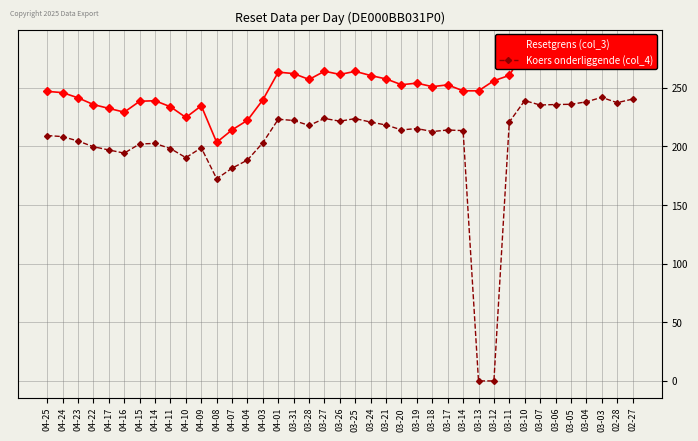

What is the sum of all Resetgrens (col_3) values?

9839.9